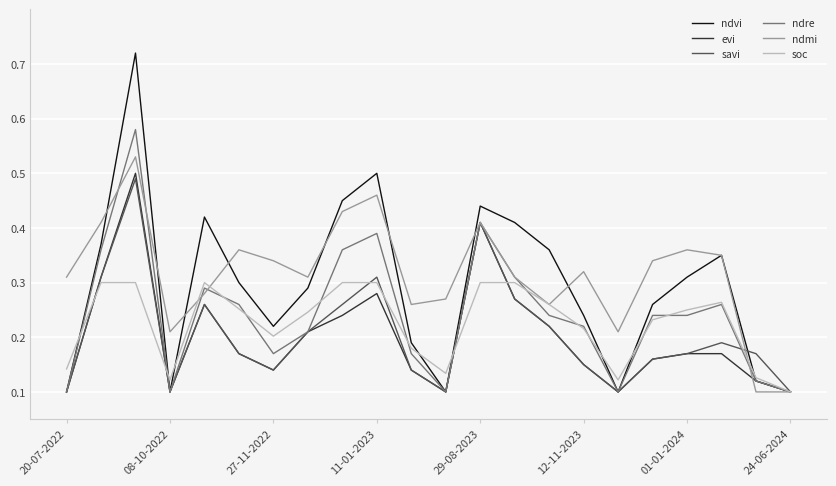

Which series has the largest range (max minus min)?

ndvi